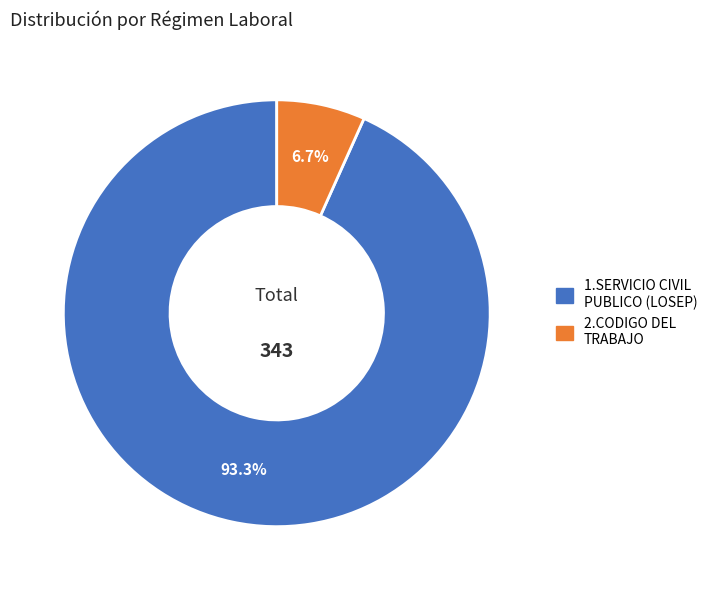

To the nearest percent, what is the combined percentage of 2.CODIGO DEL TRABAJO and 1.SERVICIO CIVIL PUBLICO (LOSEP)?

100%